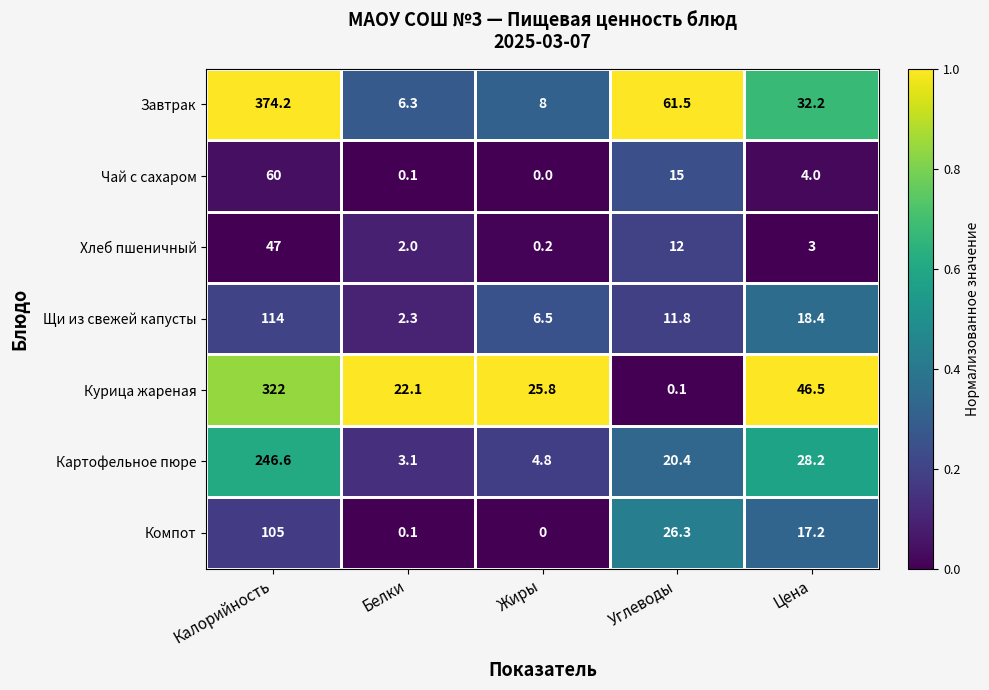

How many series are shown in this chart?

7